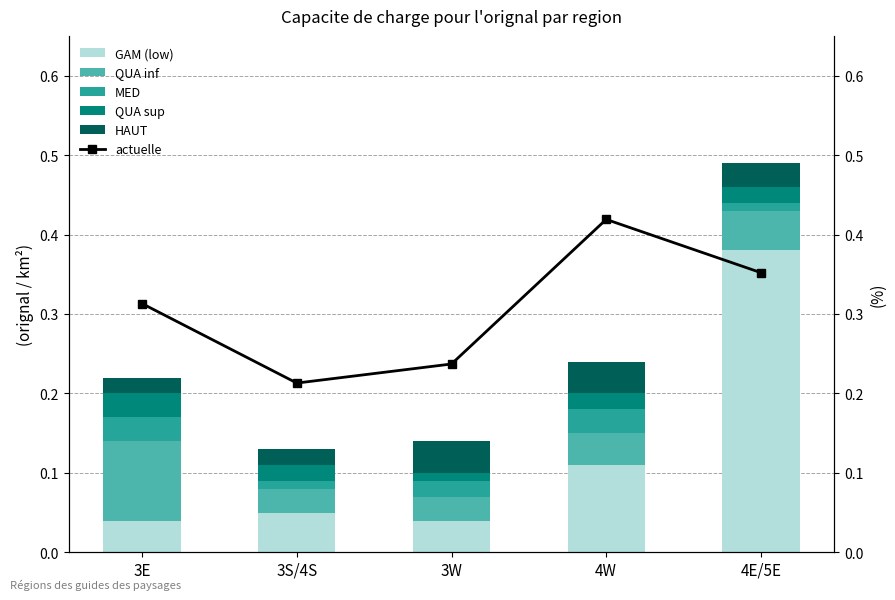

What position from the right is 4E/5E?

1